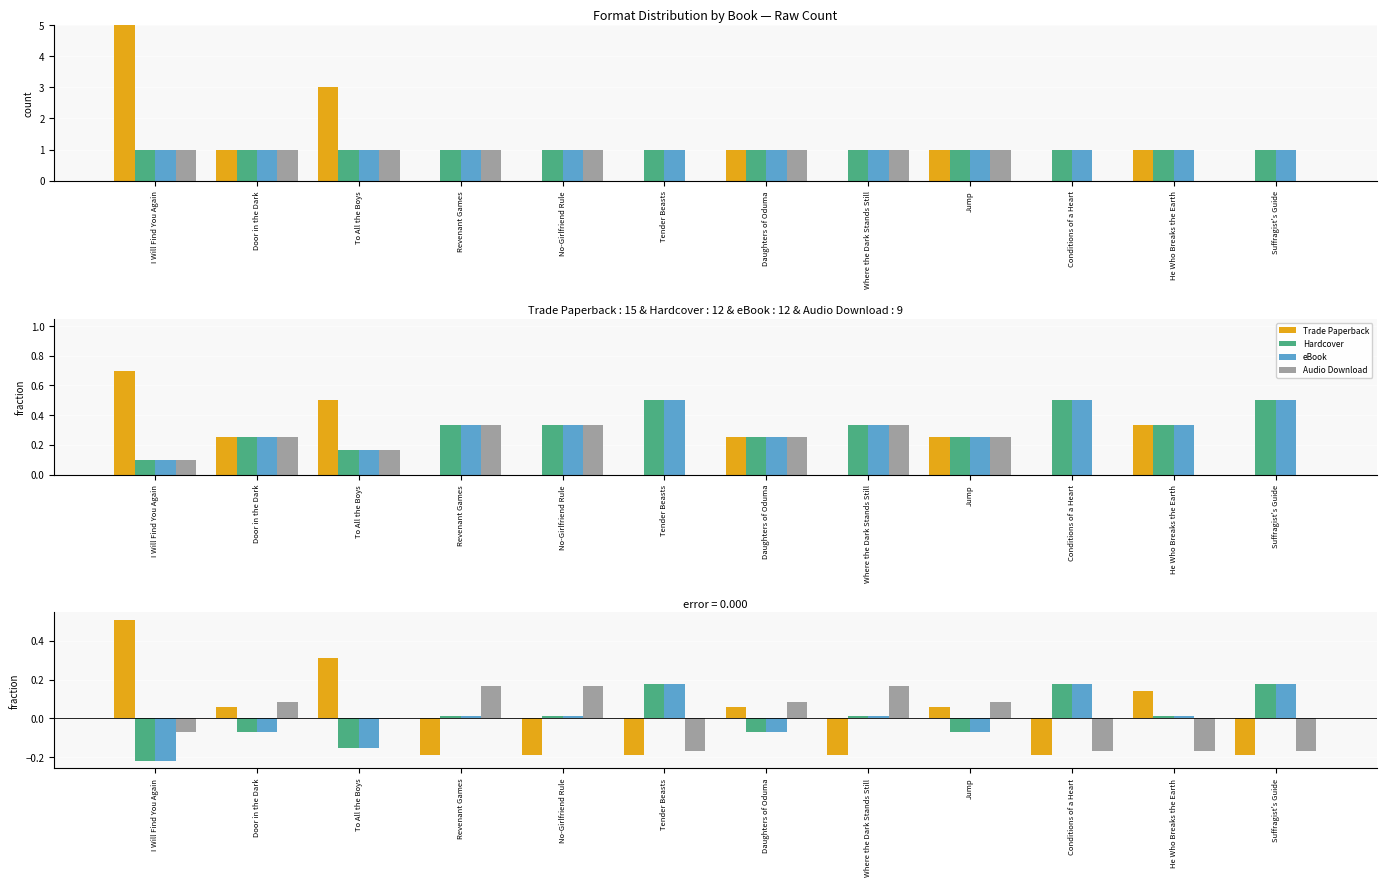

What position from the left is Jump?

9